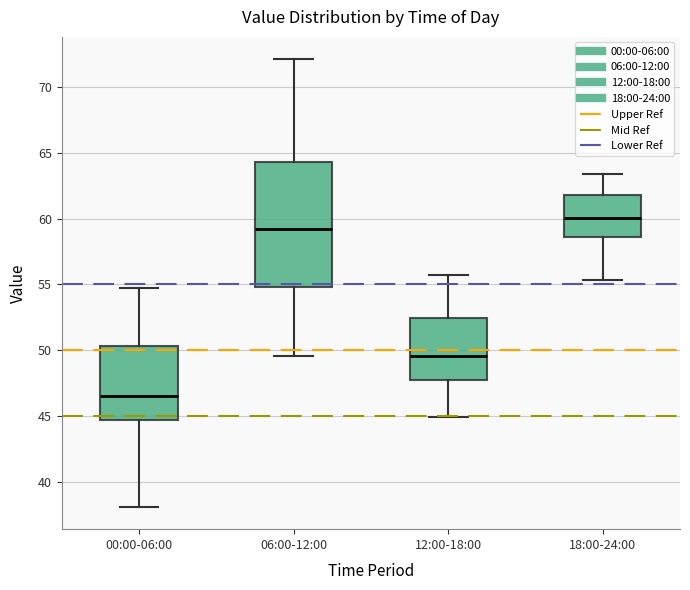

Reading left to right, transcribe this box plot: for each box, give where its median line is, the range the box spans, and where its two whiskers end, as read against the y-axis. The values are not printed on the chart, so give them approximately, as read against the axis.

00:00-06:00: median 46.5, box 44.5 to 50.5, whiskers 38.0 to 54.5
06:00-12:00: median 59.0, box 55.0 to 64.5, whiskers 49.5 to 72.0
12:00-18:00: median 49.5, box 47.5 to 52.5, whiskers 45.0 to 55.5
18:00-24:00: median 60.0, box 58.5 to 62.0, whiskers 55.5 to 63.5